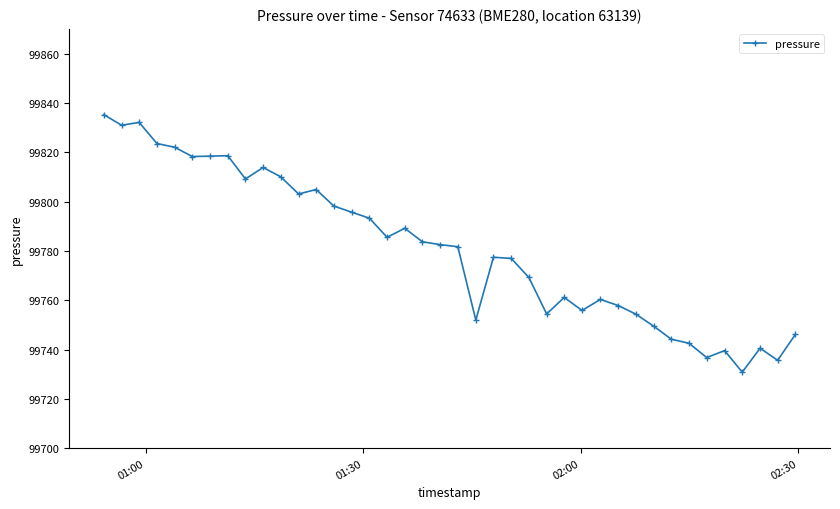

What is the average value?

99780.9